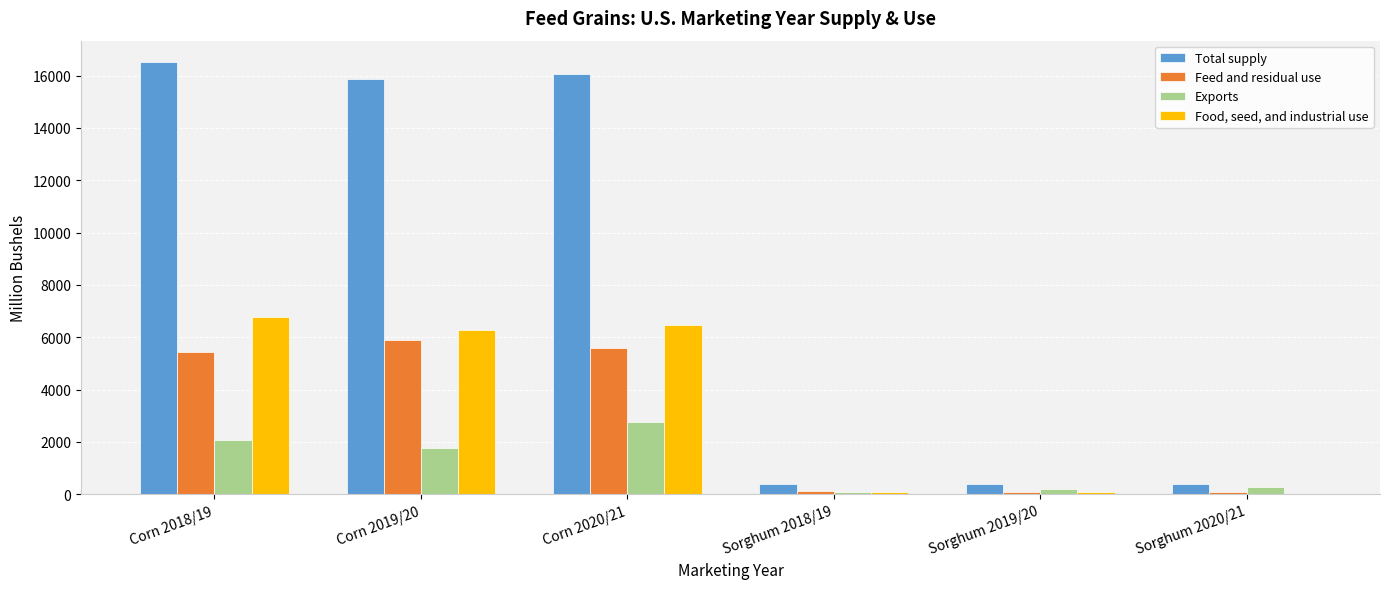

Which series changed the most between Corn 2019/20 and Sorghum 2019/20?

Total supply